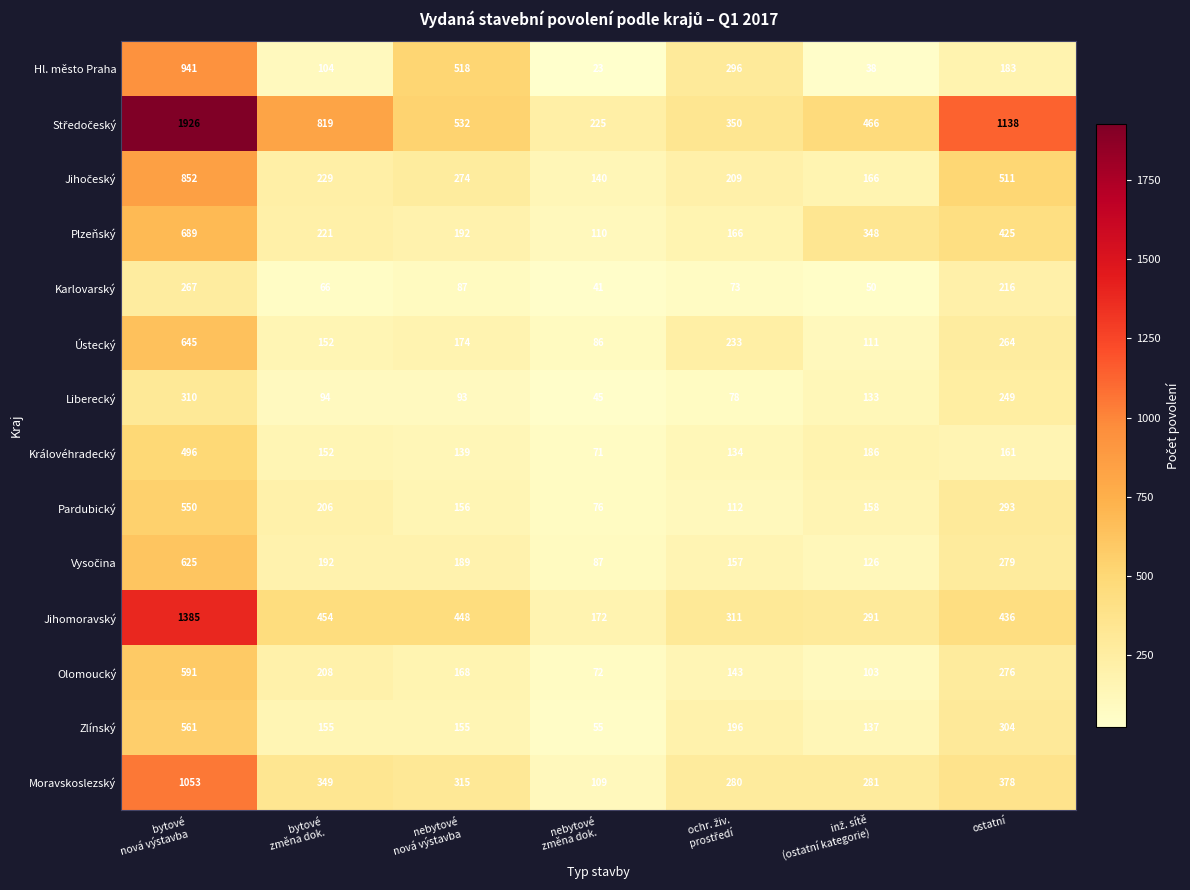

Count the number of data series in this chart.

14